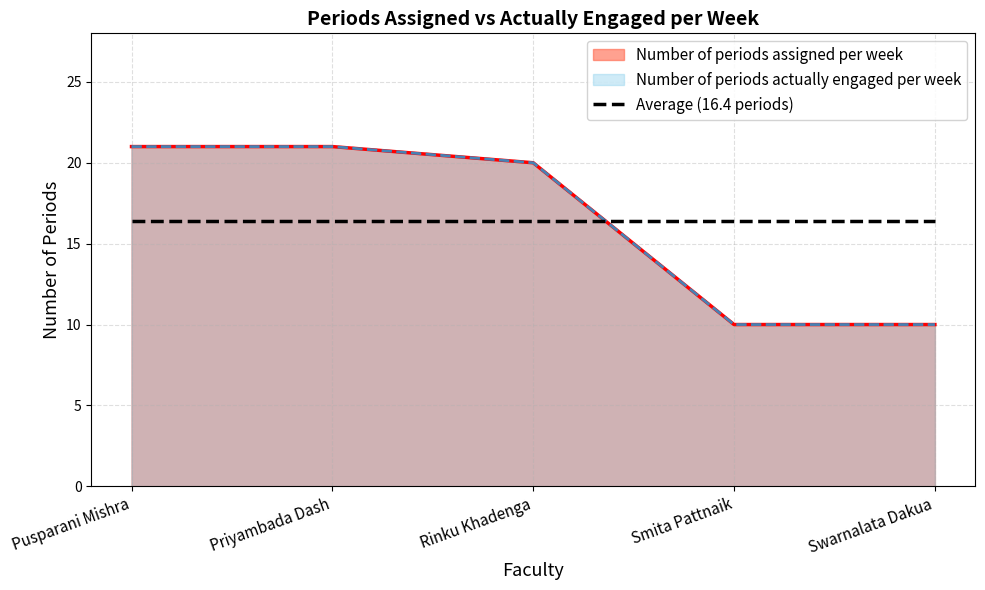

At Smita Pattnaik, list the series in order from smallest to largest.

Number of periods assigned per week, Number of periods actually engaged per week